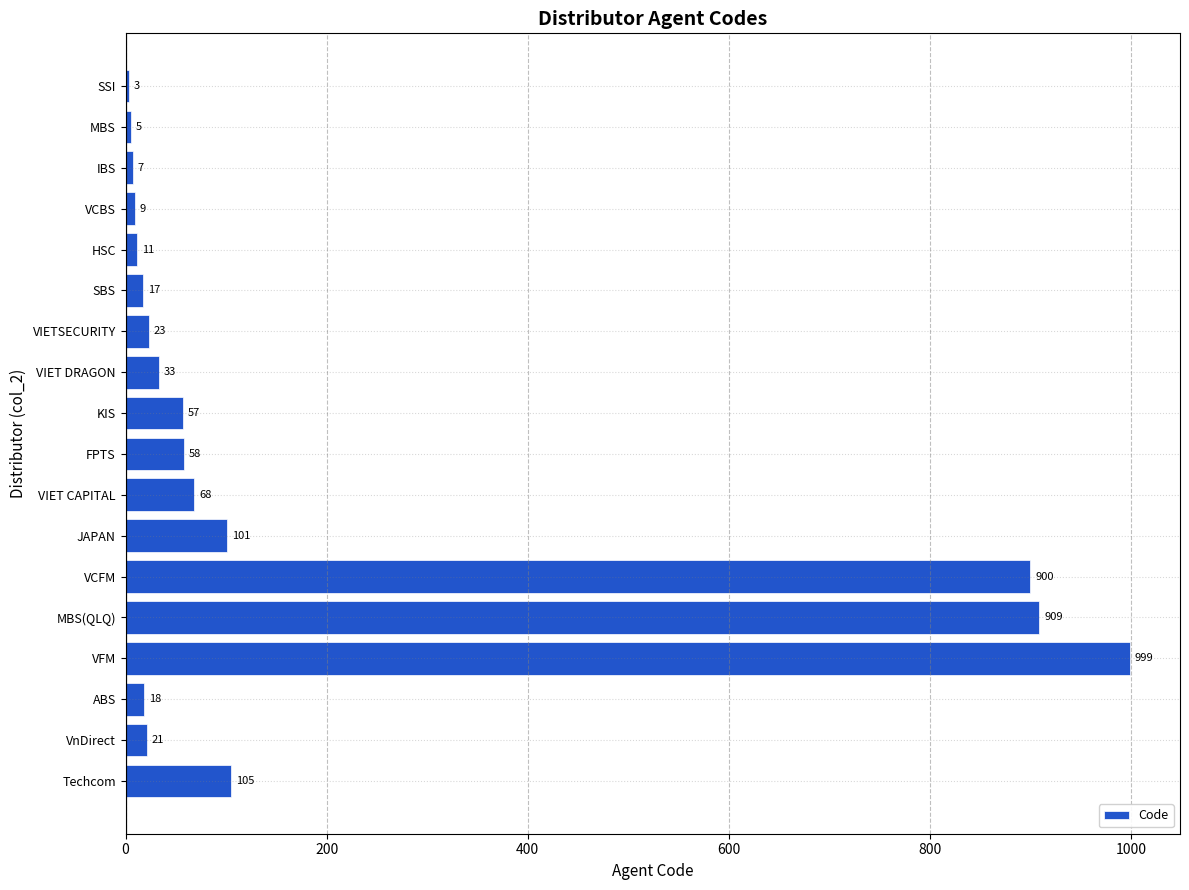

Count the number of categories in the chart.

18